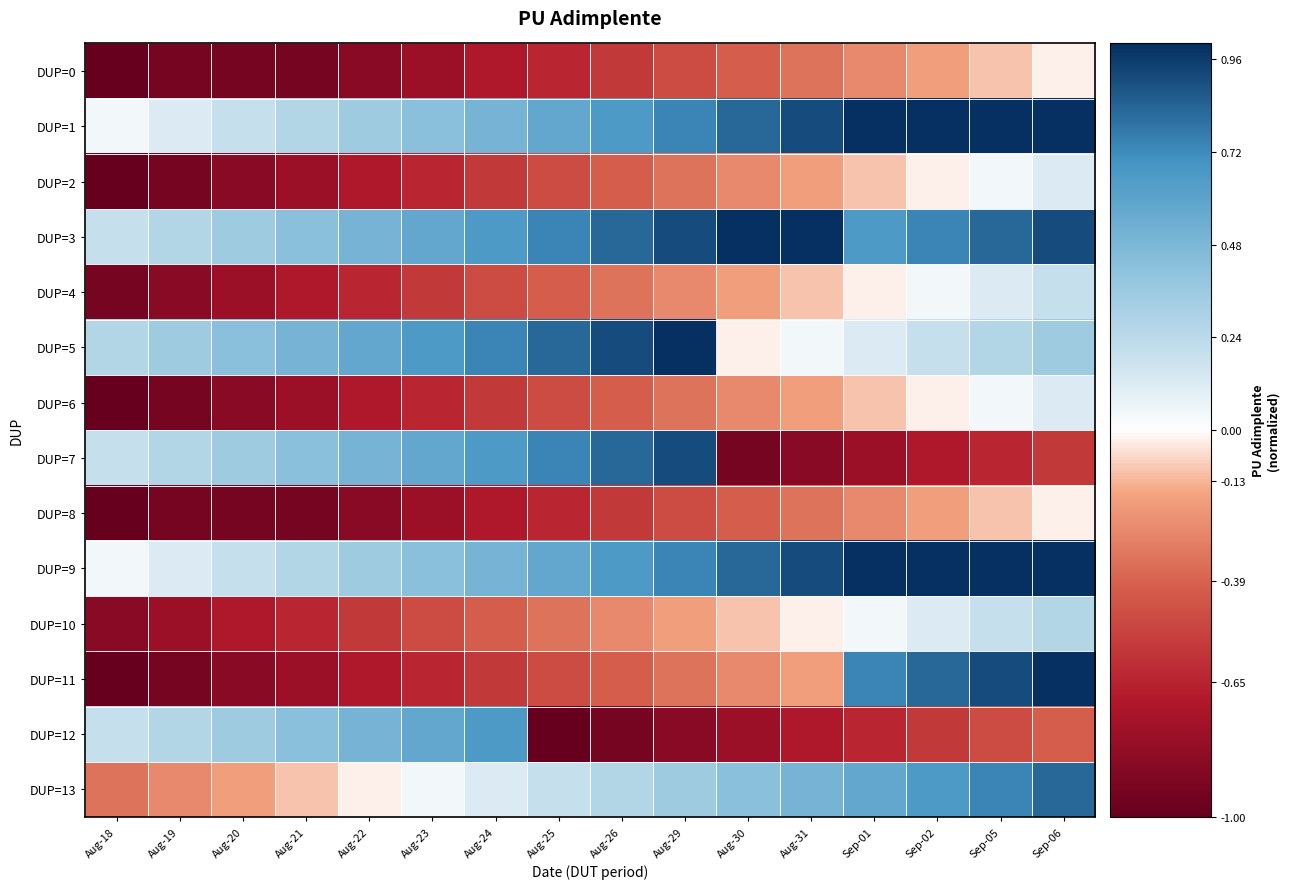

What is the maximum value shown in the chart?

1.0